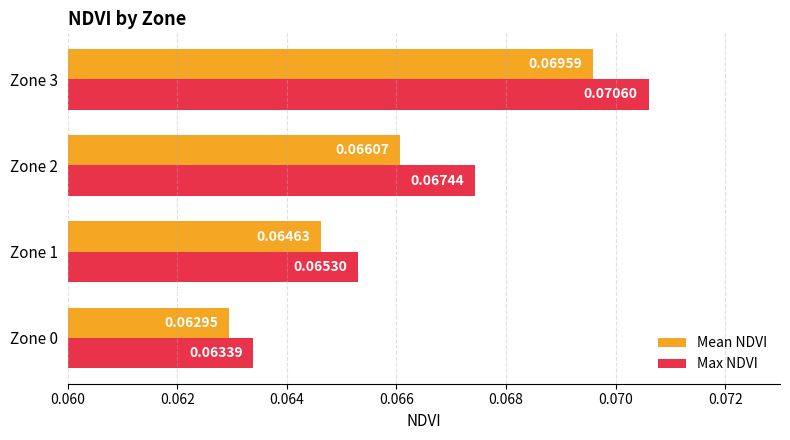

Which series has the widest spread of values?

Max NDVI